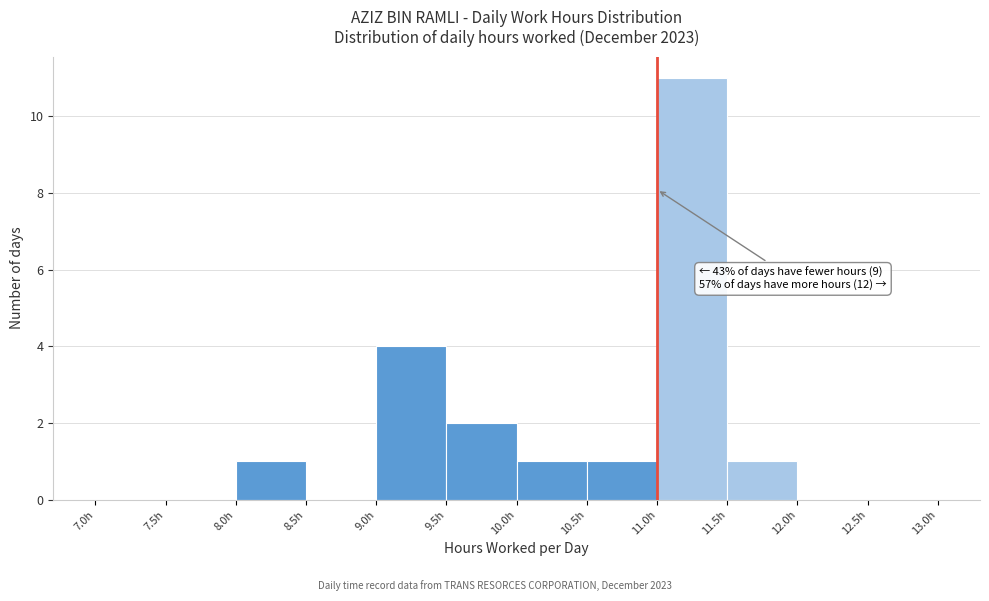

Over which range of the x-axis is the bar tallest?

11.0 to 11.5